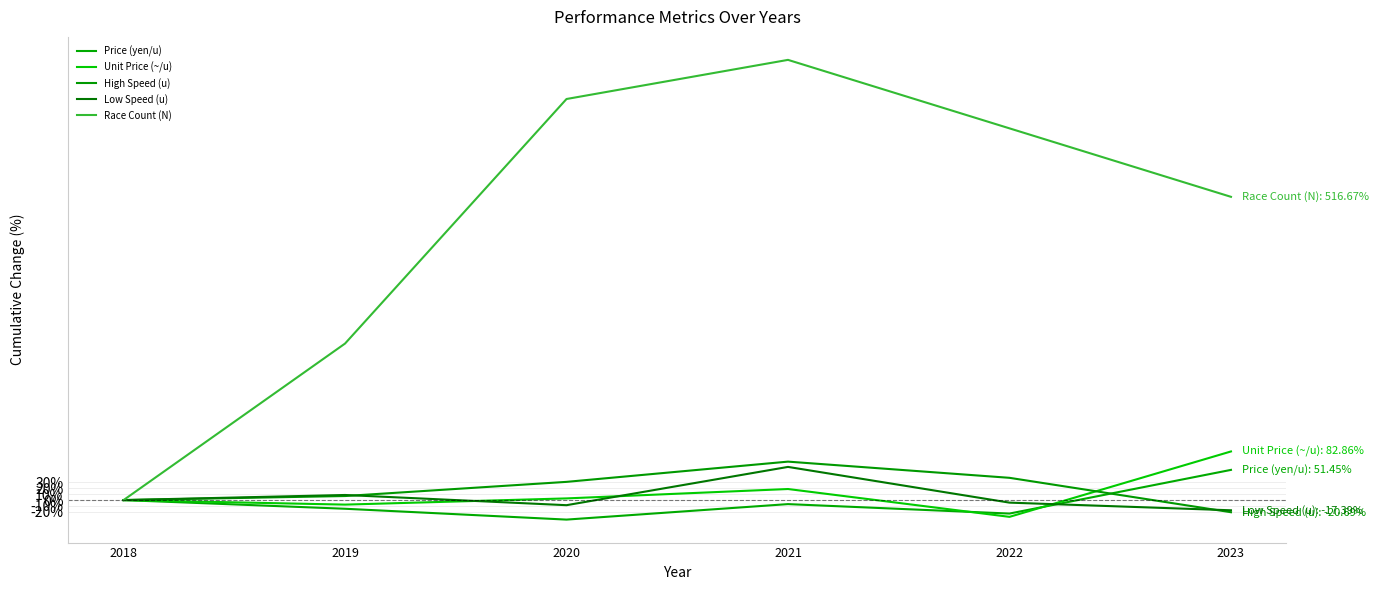

At which label does Unit Price (~/u) first exceed 2?

2020